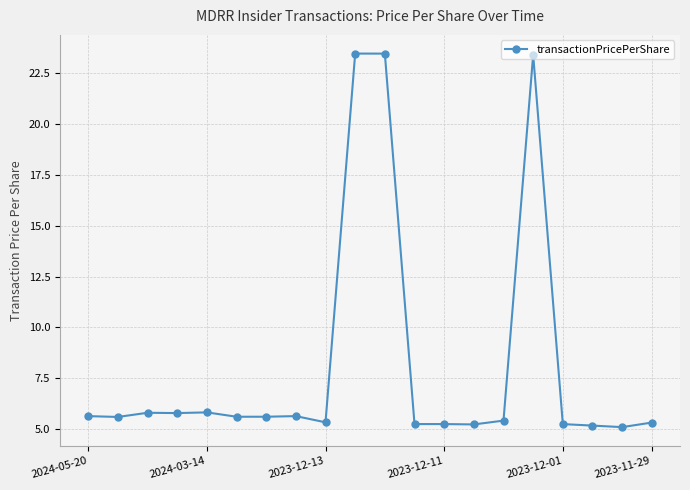

How many lines are shown in the chart?

1